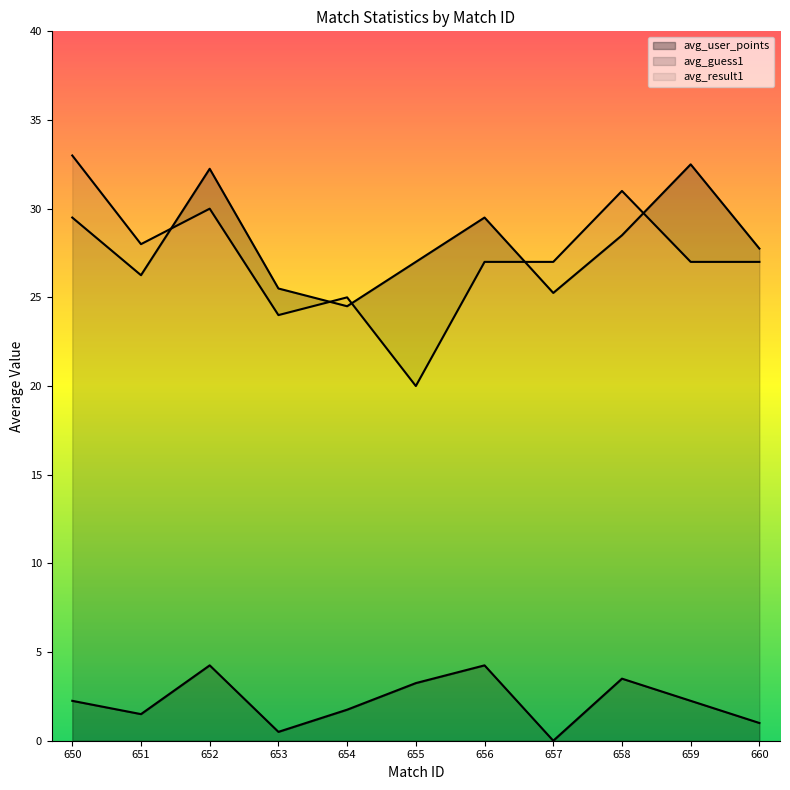

The avg_user_points series shows 4.2 at 656. True or false?

True